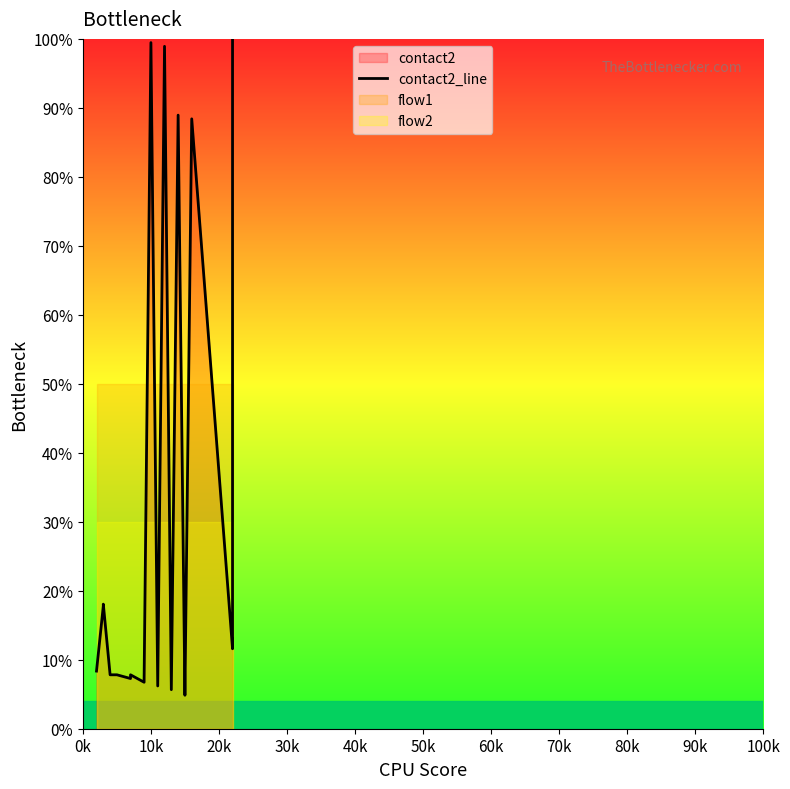

What is the difference between the maximum and second lowest values?

94.9